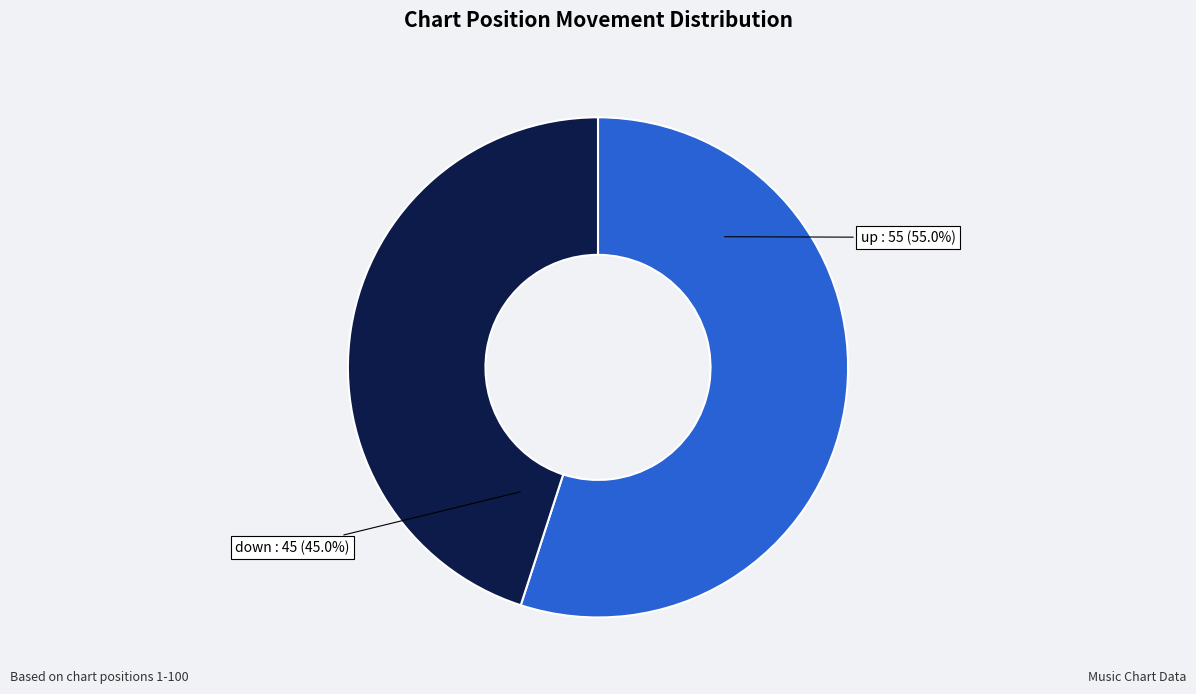

True or false: down accounts for 45% of the total.

True